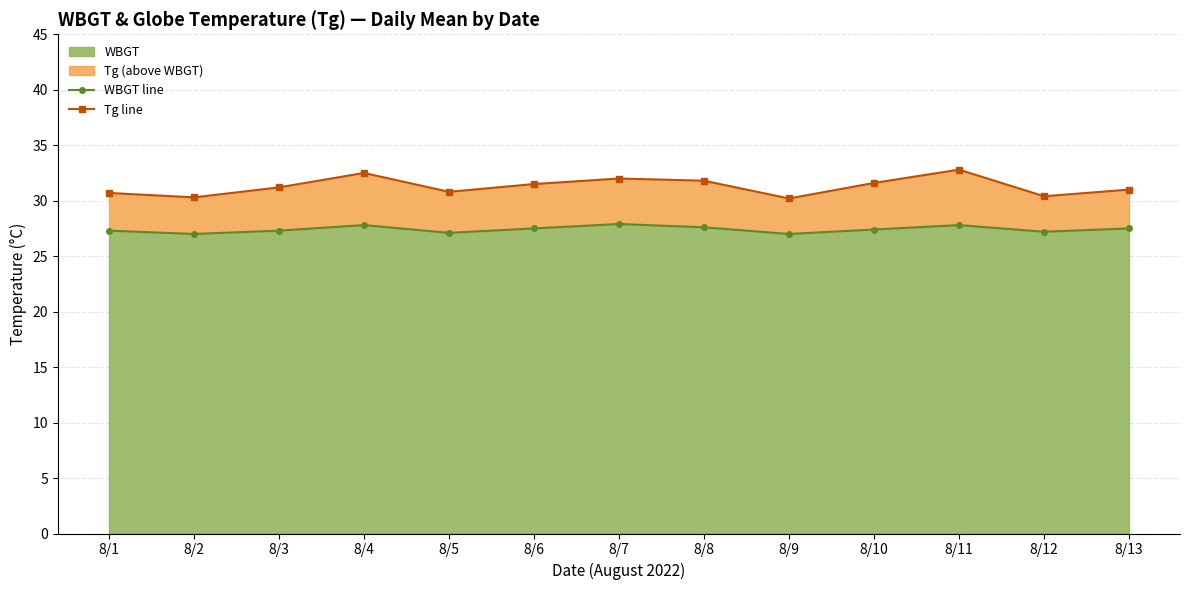

Is the value of Tg line at 8/13 greater than the value of WBGT line at 8/4?

Yes